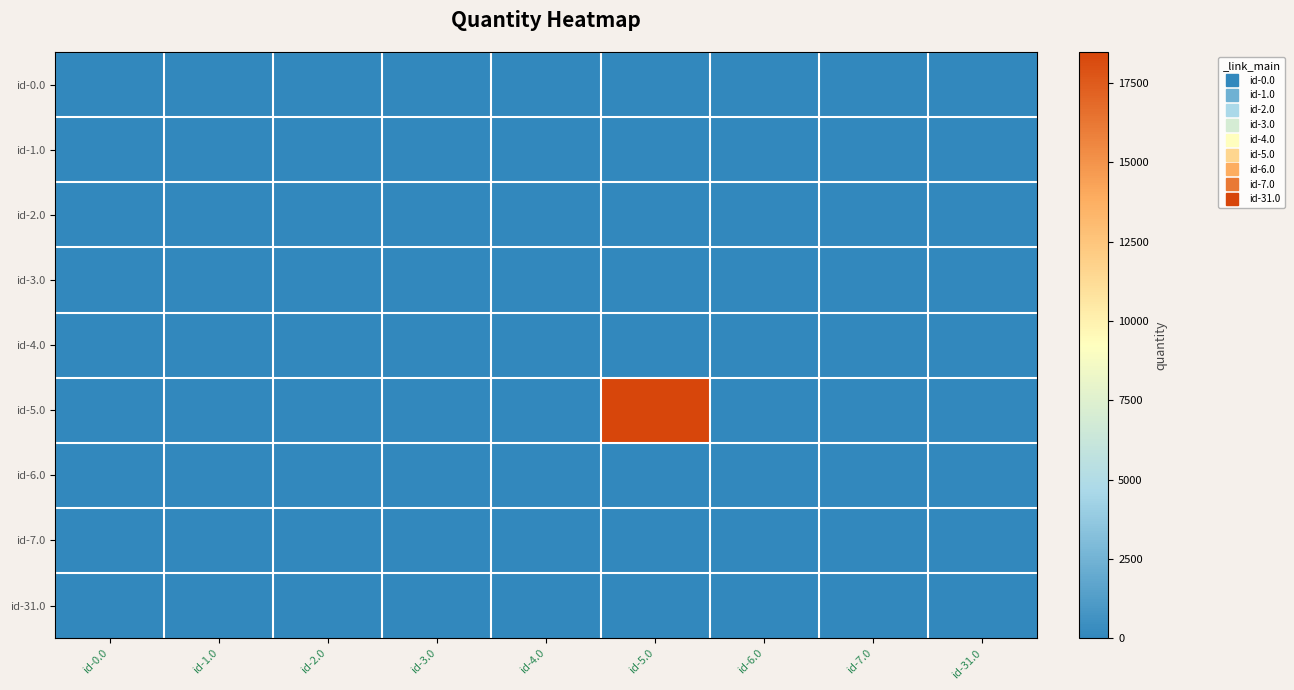

Count the number of data series in this chart.

9